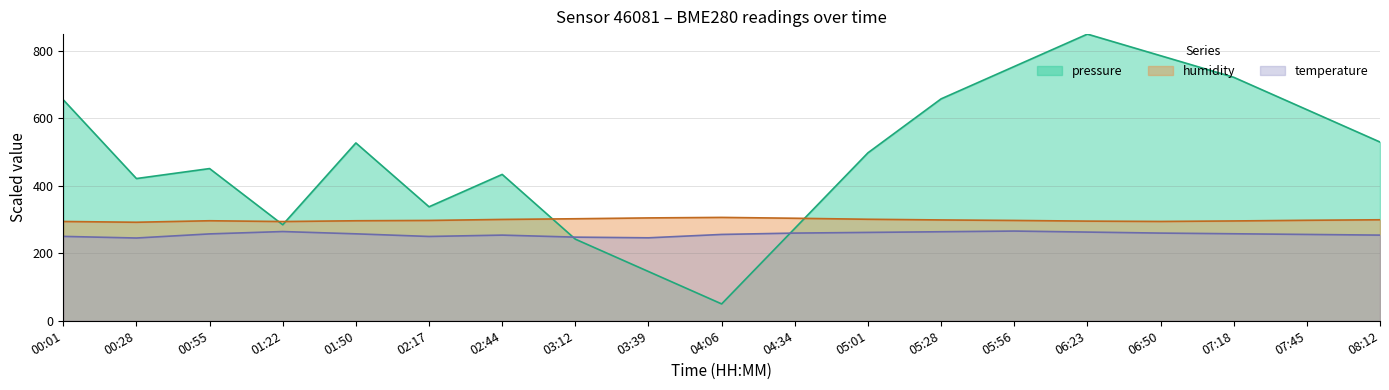

True or false: humidity and pressure intersect in this chart.

True